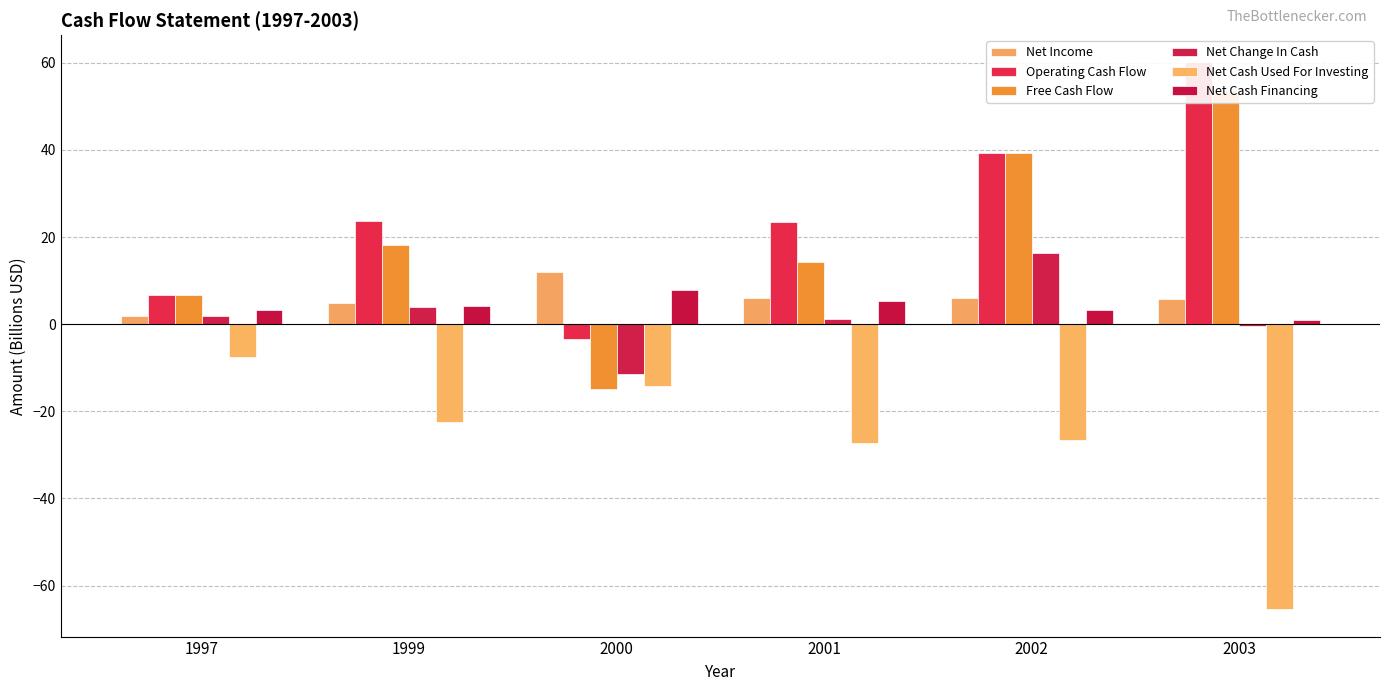

What is the sum of the Operating Cash Flow values at 2002 and 2001?

62.7